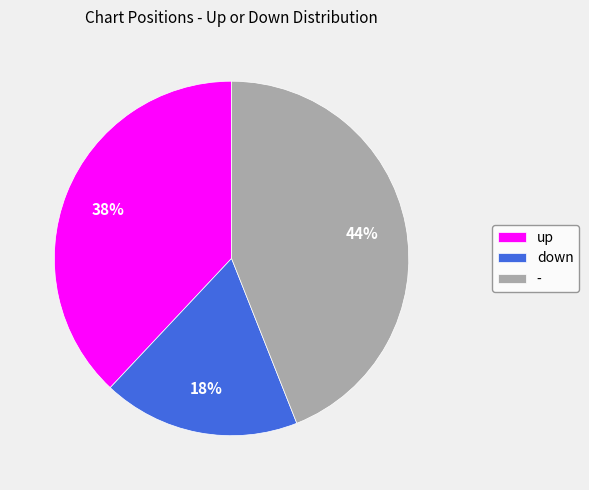

Rank the categories by value from lowest to highest.

down, up, -